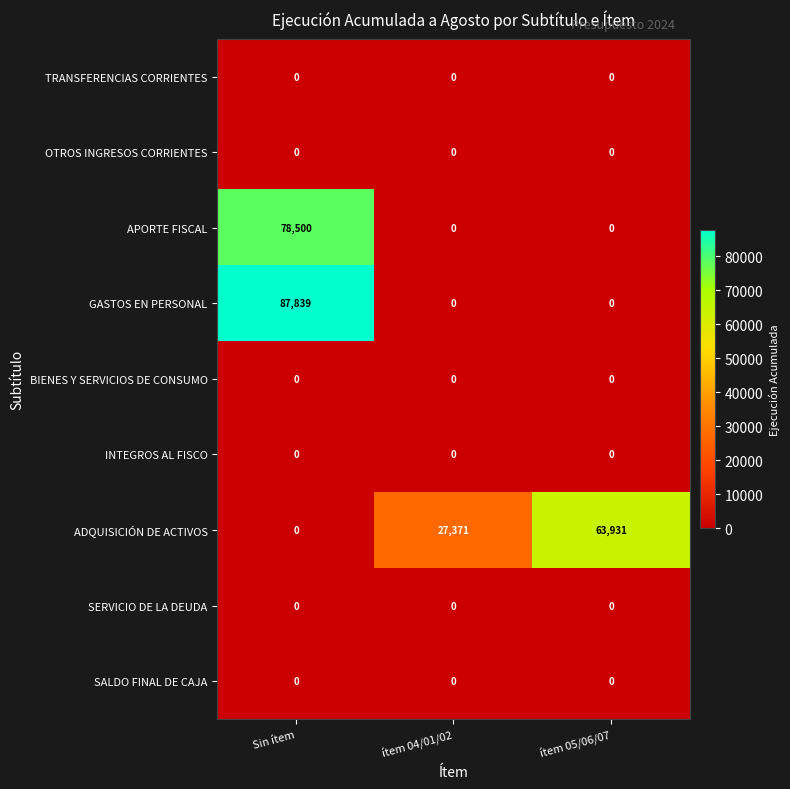

Which category has the lowest value in the ADQUISICIÓN DE ACTIVOS series?

Sin ítem